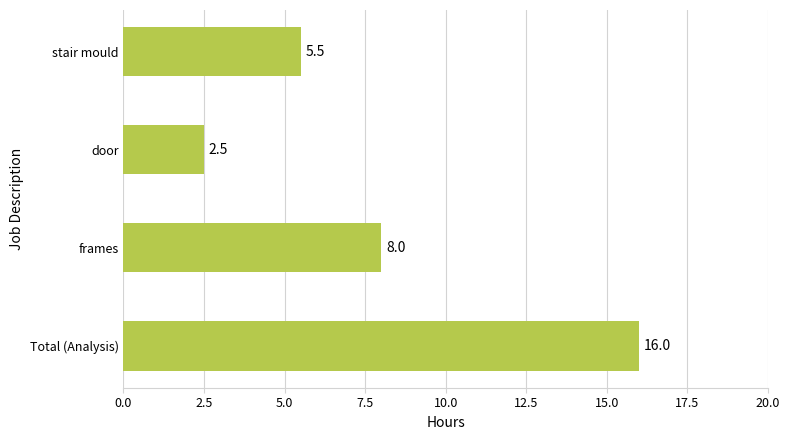

The value at Total (Analysis) is 16.0. True or false?

True